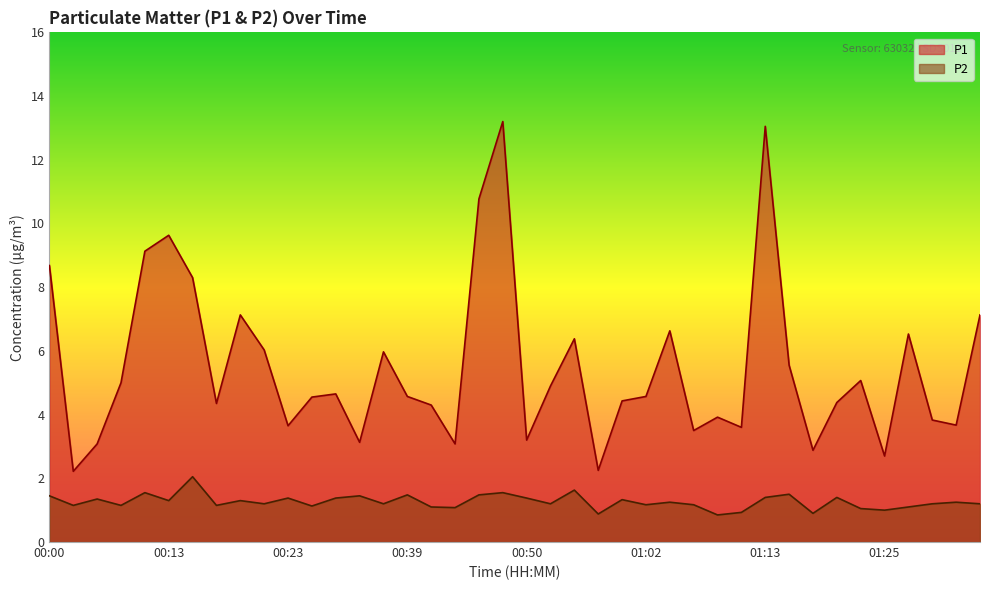

What is the highest value of the P2 series?

2.0